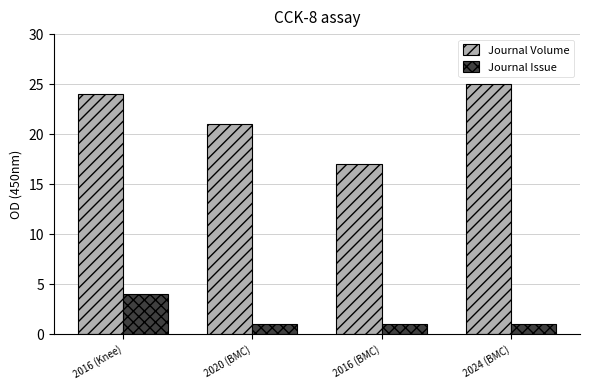

What position from the right is 2020 (BMC)?

3